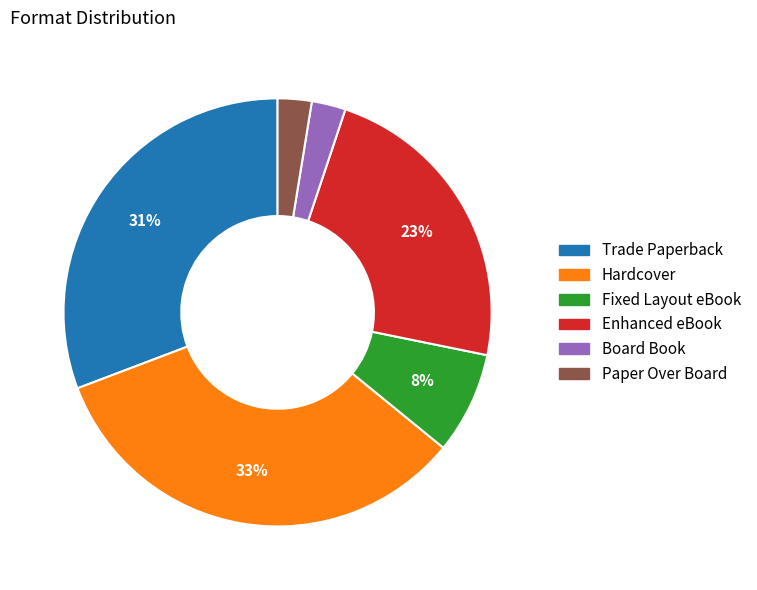

The Fixed Layout eBook slice represents 8% of the pie. True or false?

True